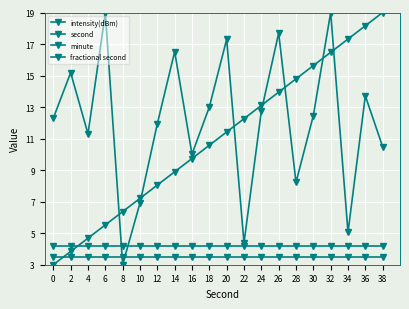

True or false: second has more than 1 points higher than both neighbors.

False